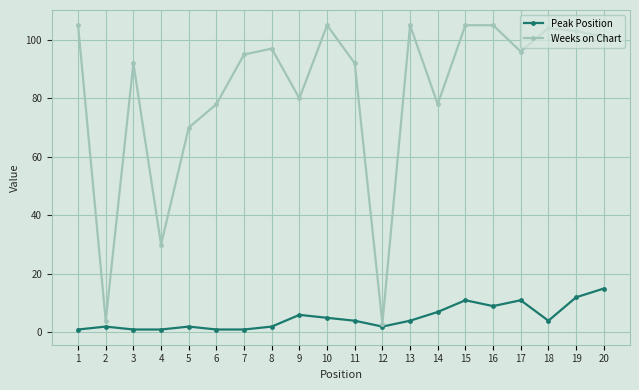

What is the highest value of the Weeks on Chart series?

105